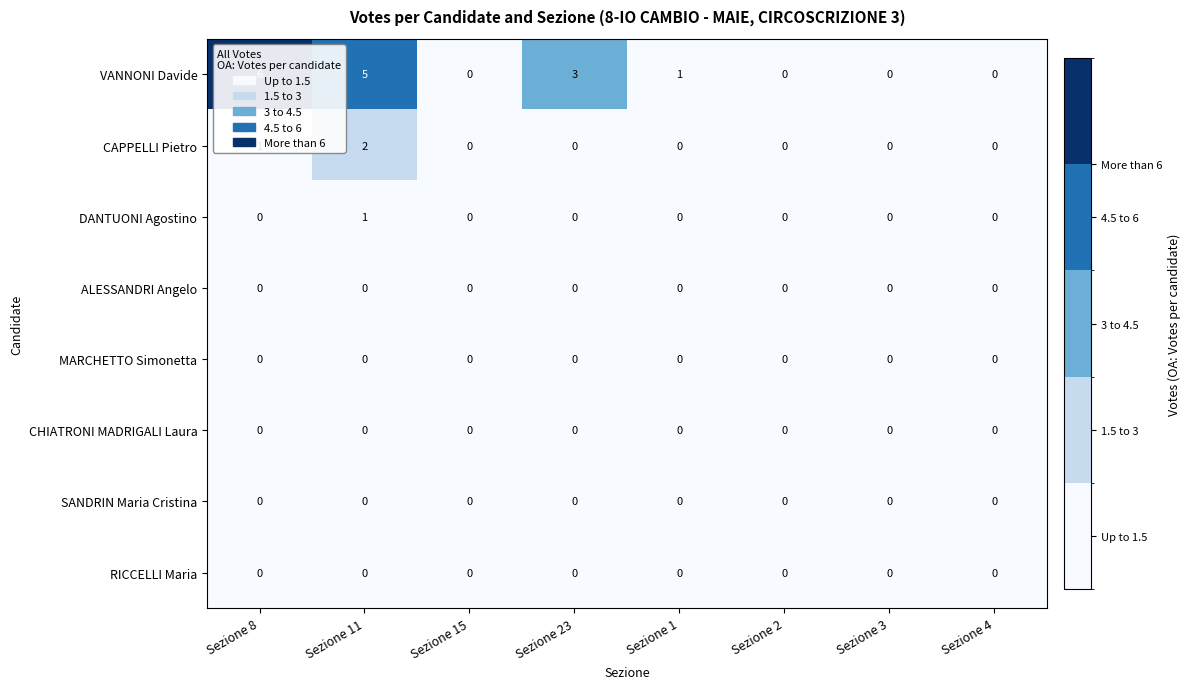

Which series changed the most between Sezione 11 and Sezione 4?

VANNONI Davide